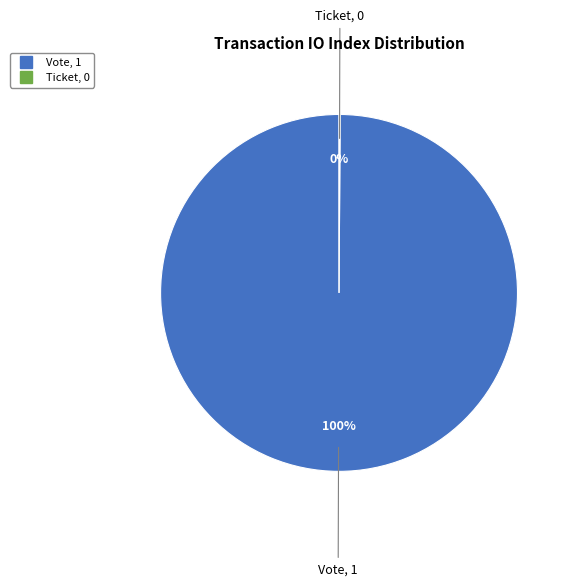

Which slice is the largest?

Vote